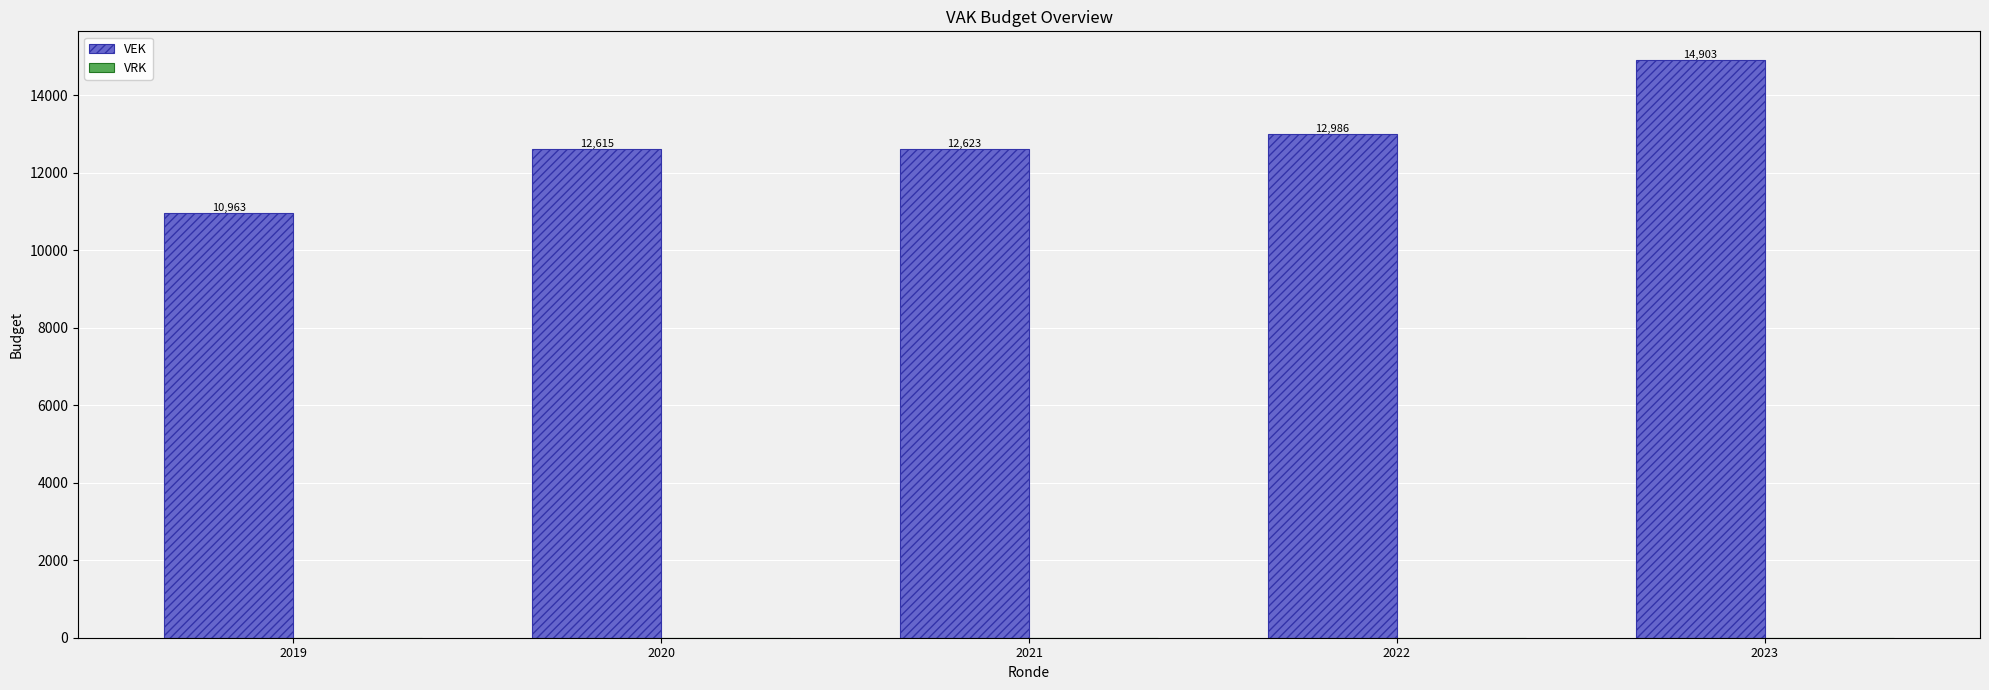

What is the value of the 2nd bar from the left?

12615